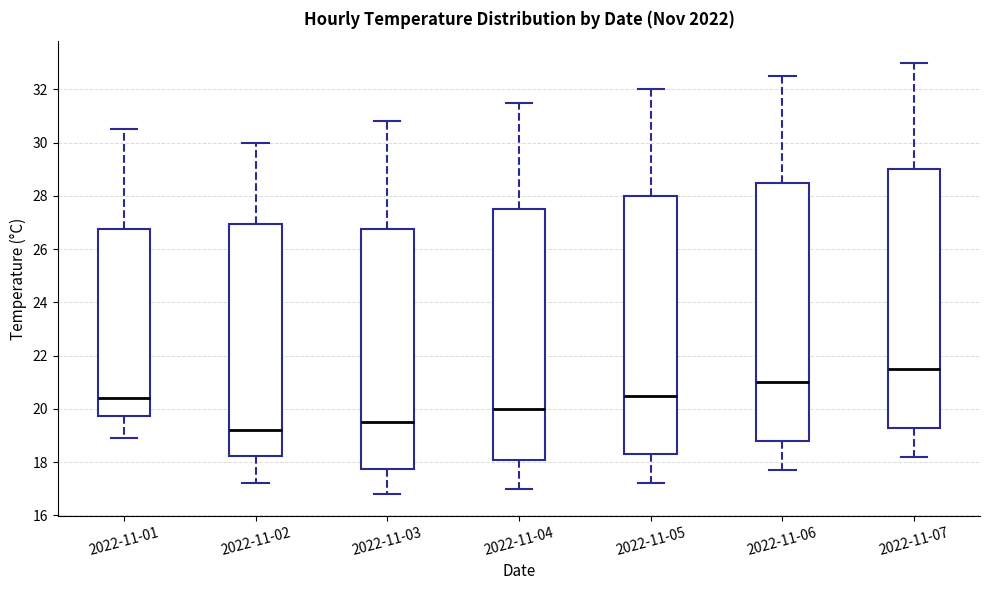

Which box has the highest median line?

2022-11-07